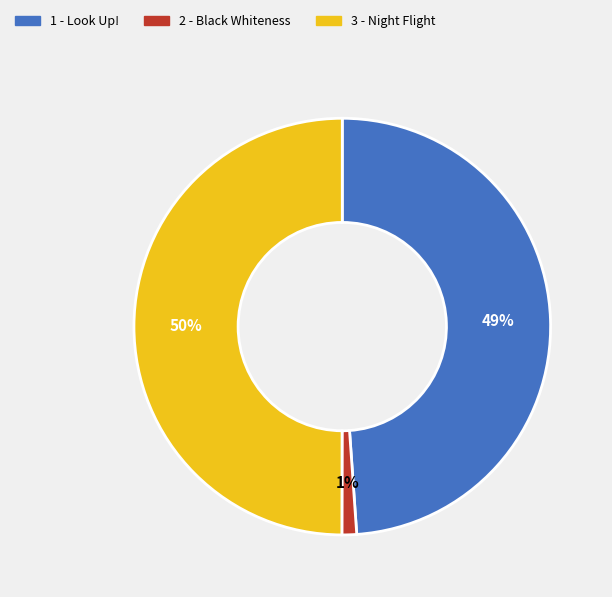

Do 1 - Look Up! and 3 - Night Flight together represent more than half of the pie?

Yes